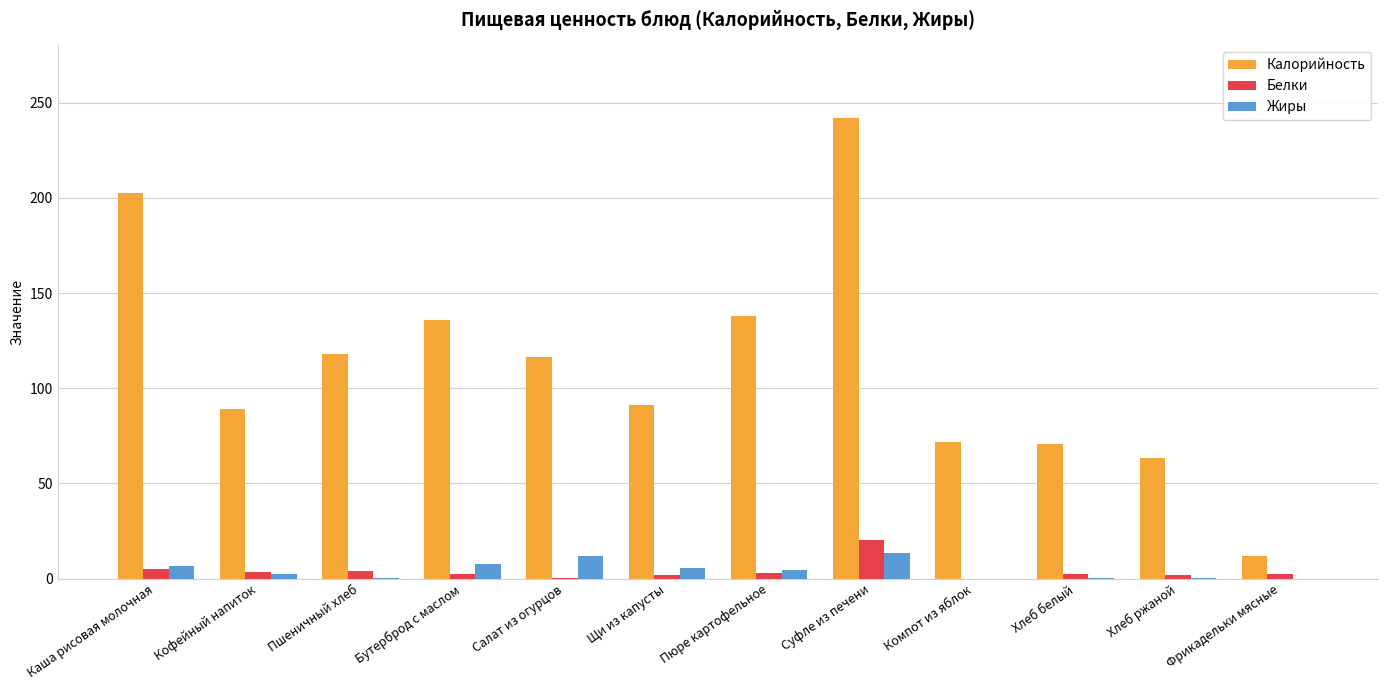

What are all the series names shown in the legend?

Калорийность, Белки, Жиры